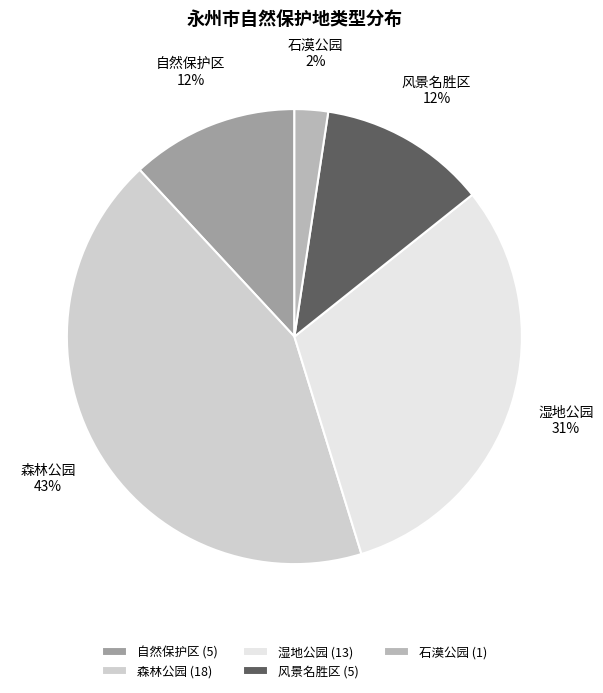

Between 湿地公园 and 森林公园, which is larger?

森林公园